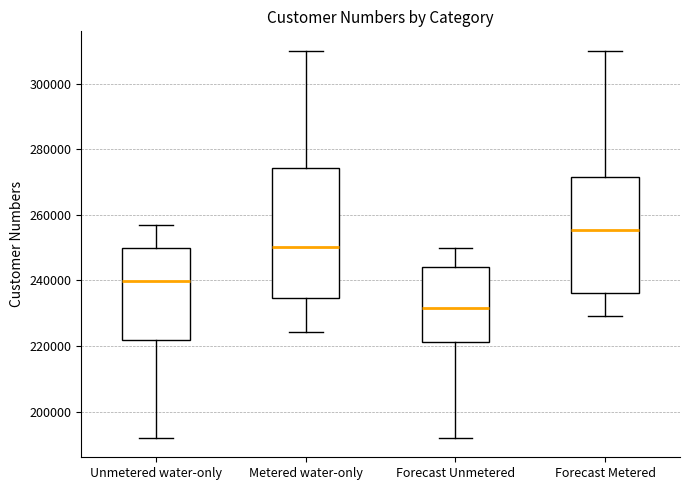

Reading left to right, read every box against the y-axis: the position of its median line, the range the box covers, and the ends of its whiskers. The values are not printed on the chart, so give them approximately, as read against the axis.

Unmetered water-only: median 240000, box 222000 to 250000, whiskers 192000 to 256000
Metered water-only: median 250000, box 234000 to 274000, whiskers 224000 to 310000
Forecast Unmetered: median 232000, box 222000 to 244000, whiskers 192000 to 250000
Forecast Metered: median 256000, box 236000 to 272000, whiskers 230000 to 310000